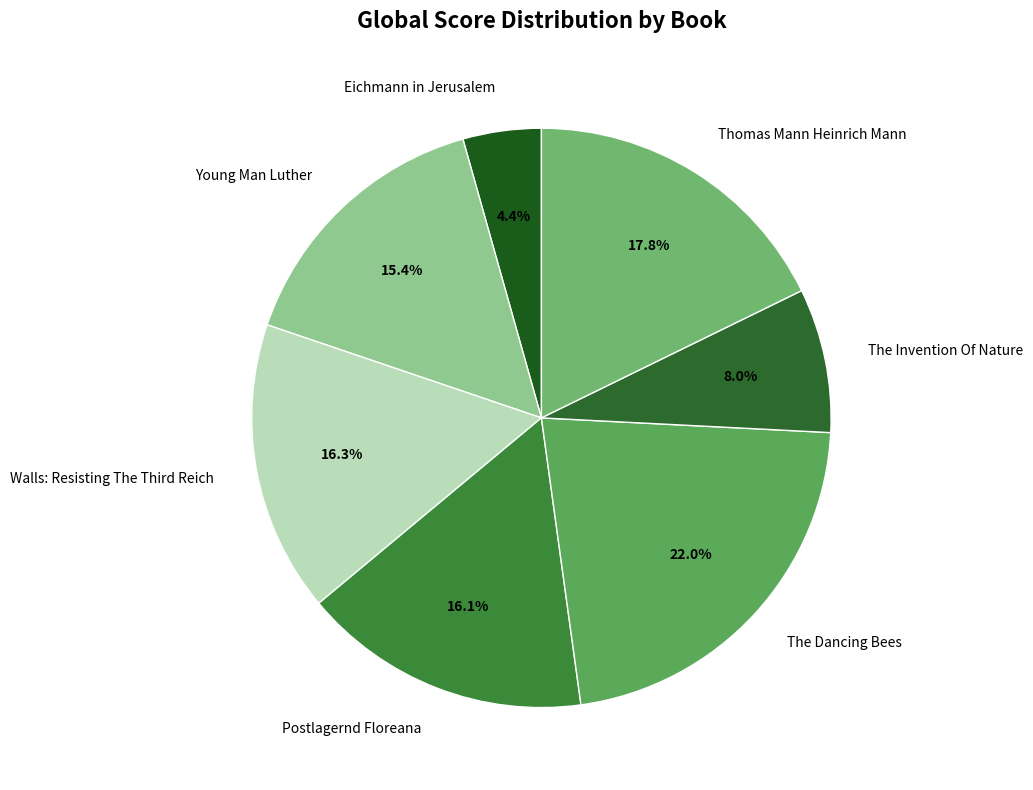

How many segments does this pie chart have?

7